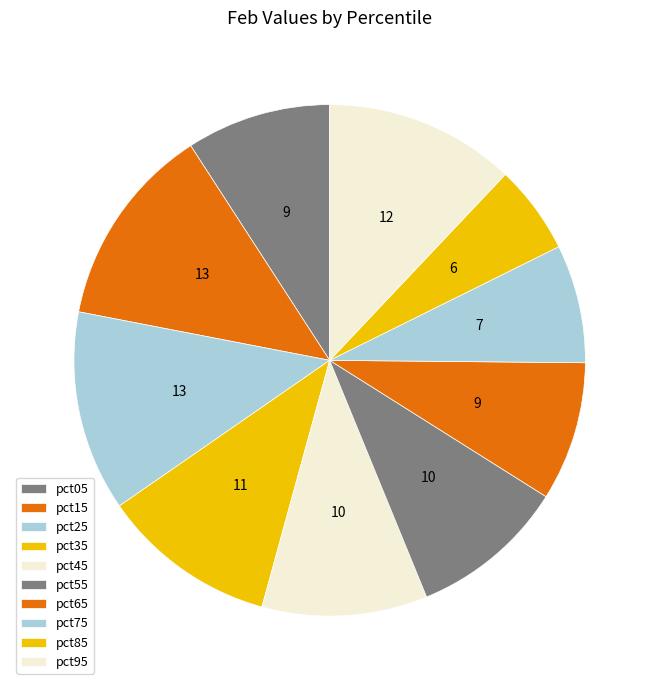

To the nearest percent, what percentage of the pie is pct75?

7%